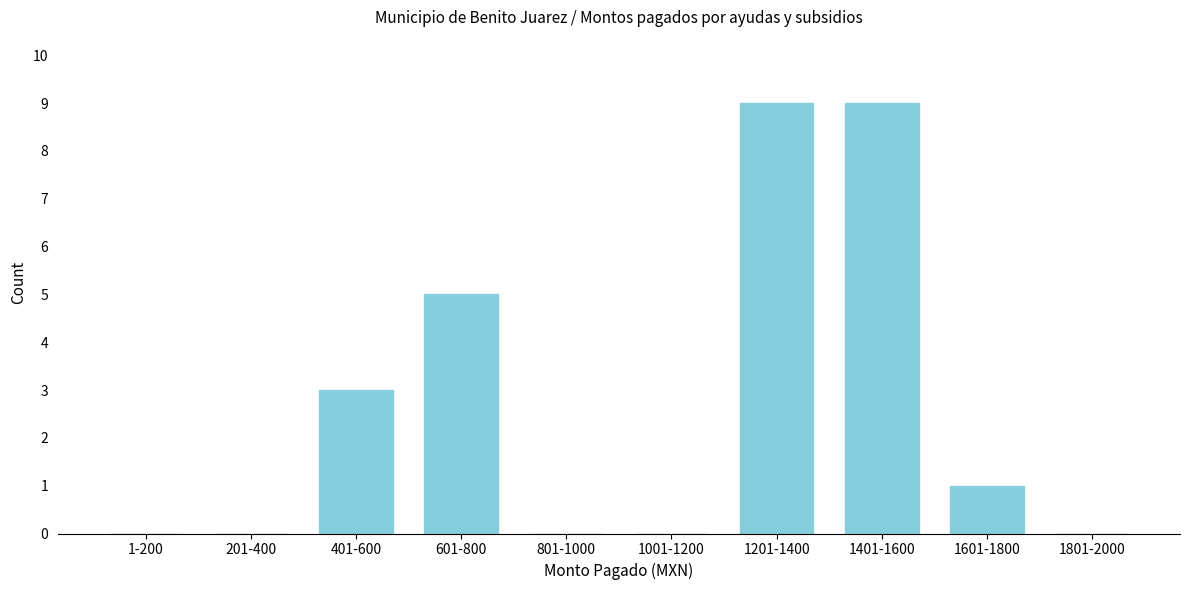

Reading left to right, transcribe all the data shown in this chart.

1-200=0	201-400=0	401-600=3	601-800=5	801-1000=0	1001-1200=0	1201-1400=9	1401-1600=9	1601-1800=1	1801-2000=0